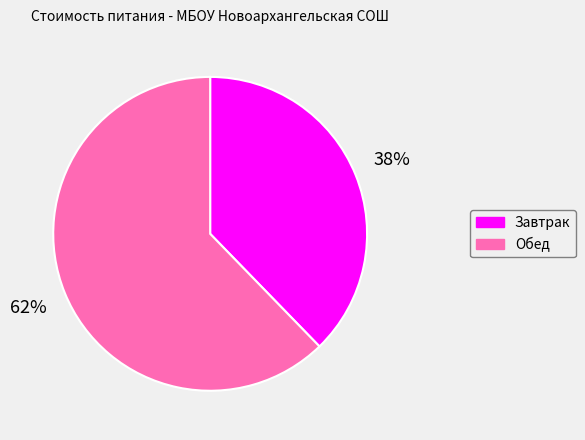

To the nearest percent, what is the average slice percentage?

50%